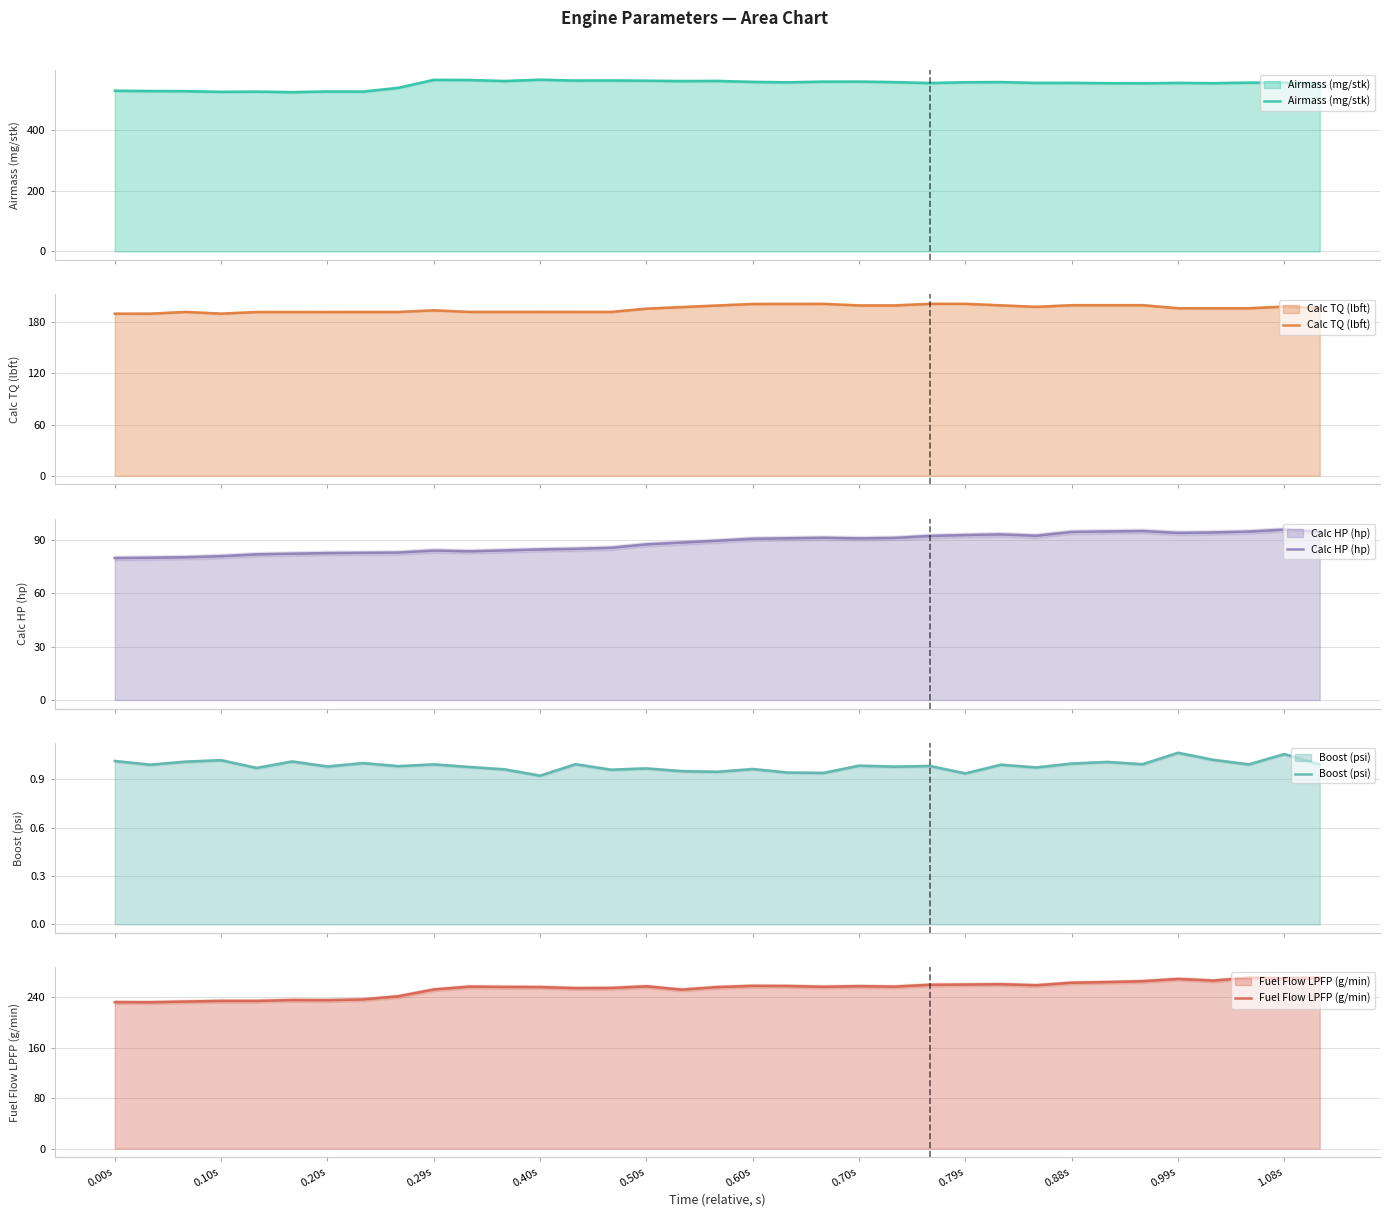

What are all the series names shown in the legend?

Airmass (mg/stk), Calc TQ (lbft), Calc HP (hp), Boost (psi), Fuel Flow LPFP (g/min)